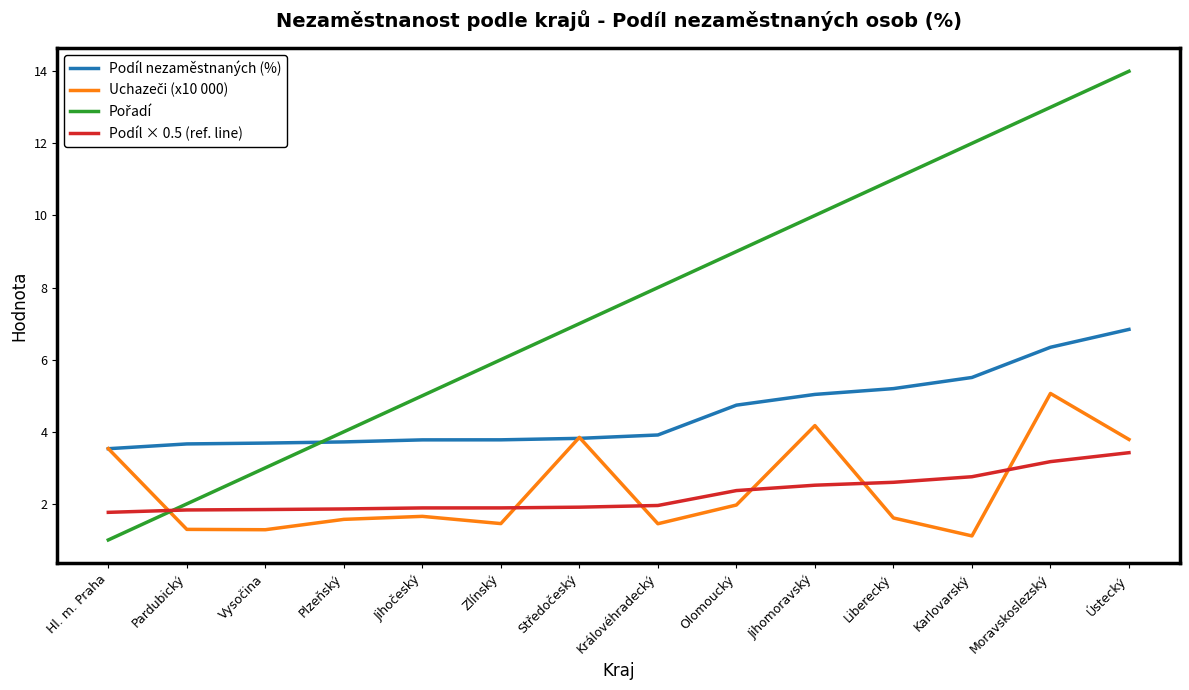

What position from the right is Královéhradecký?

7